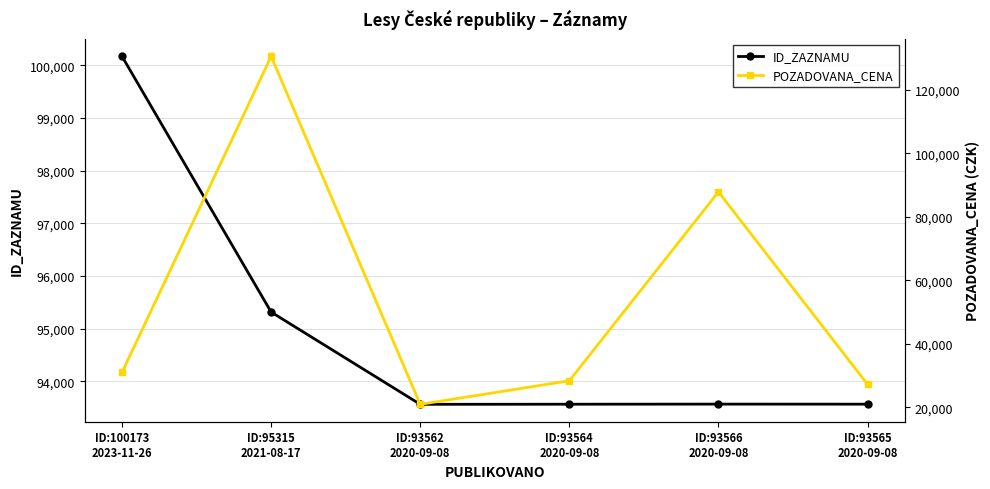

Reading left to right, list all the values displayed in this chart.

ID_ZAZNAMU: 100173	95315	93562	93564	93566	93565
POZADOVANA_CENA: 31000	130580	20900	28320	87880	27200